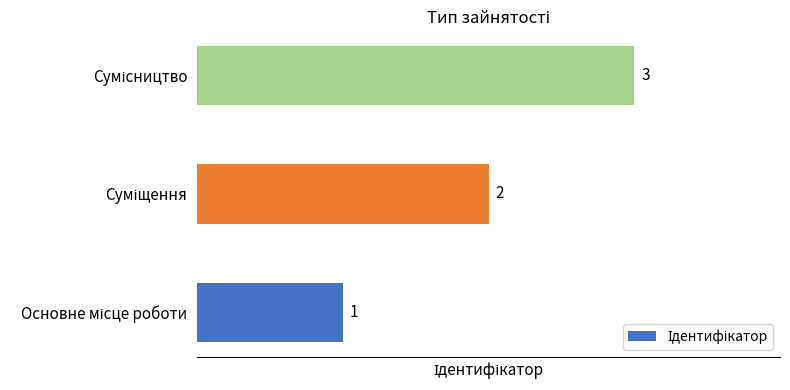

Count the values in the range 1 to 3.

3